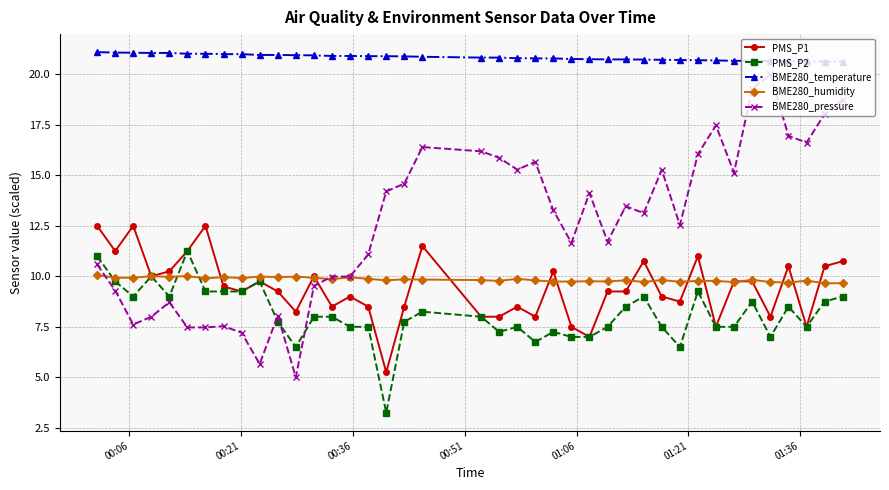

Which series has the largest total across all categories?

BME280_temperature